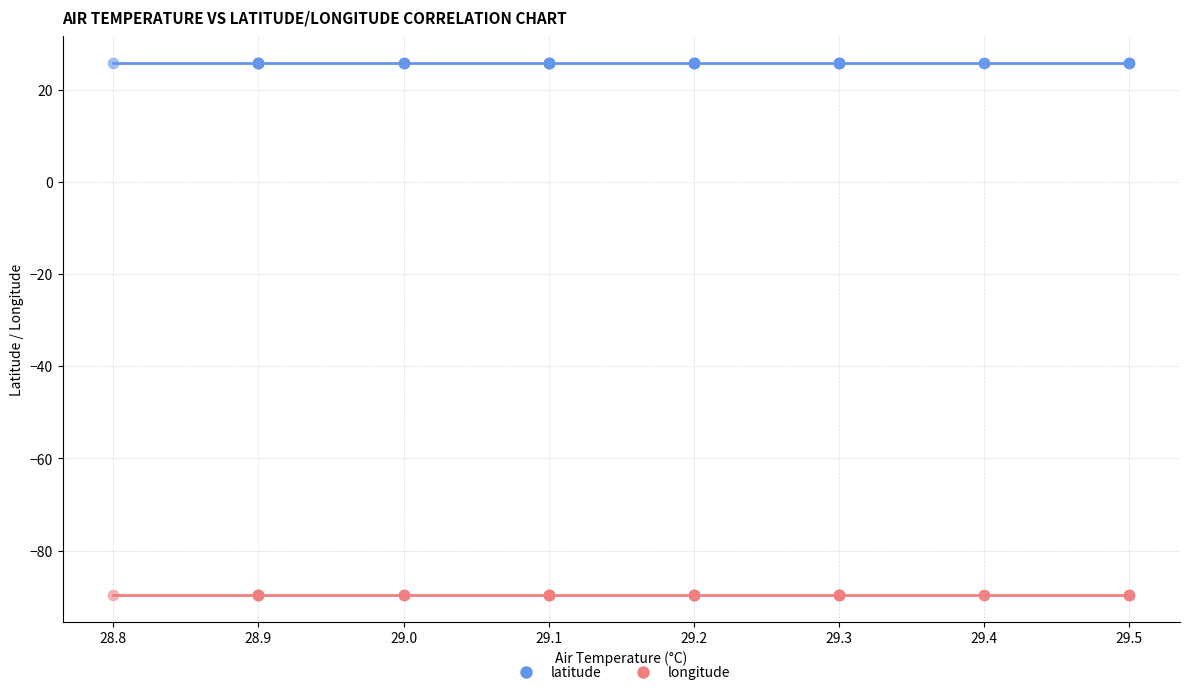

Which series reaches the maximum Y coordinate?

latitude